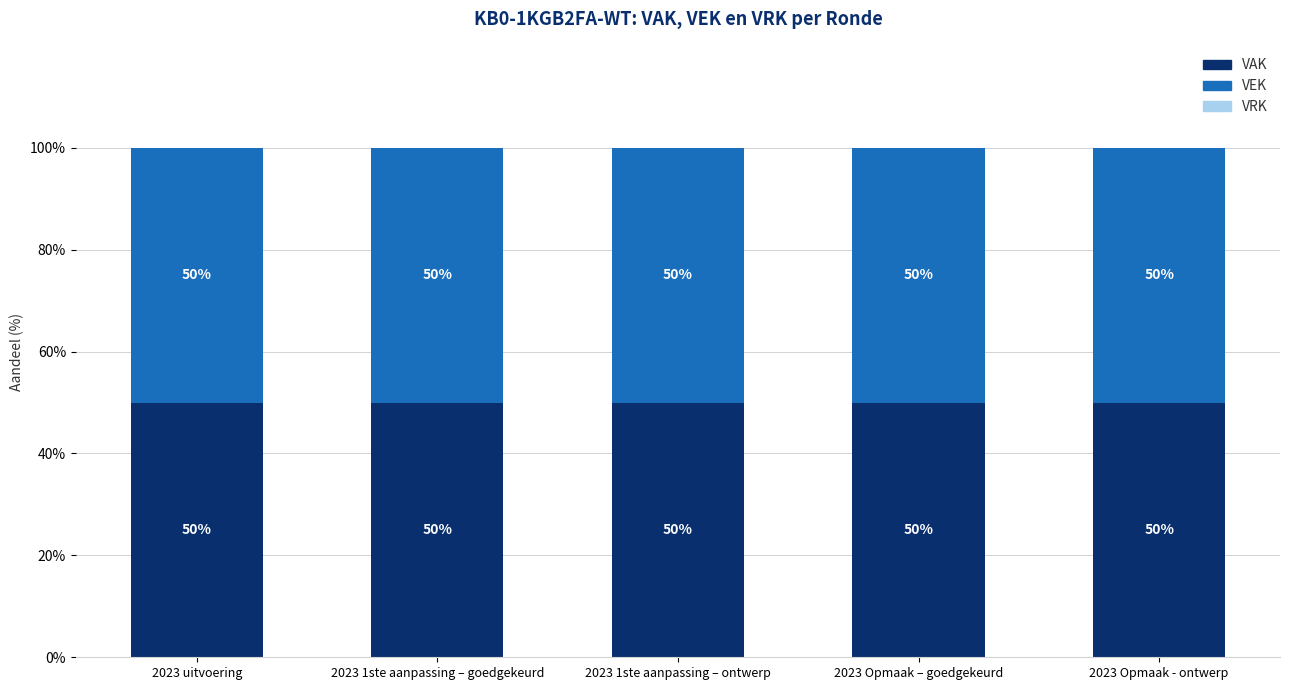

Is the value of VEK at 2023 uitvoering greater than the value of VRK at 2023 Opmaak - ontwerp?

Yes